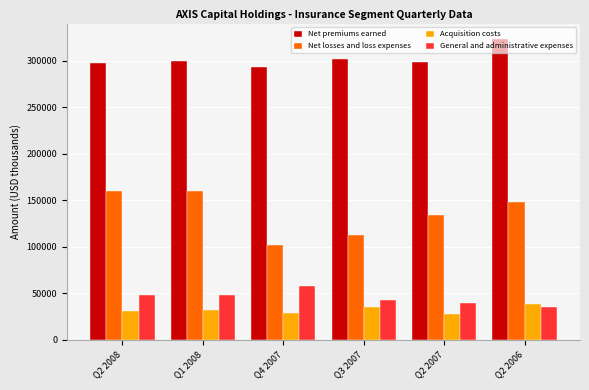

What is the minimum value shown in the chart?

27442